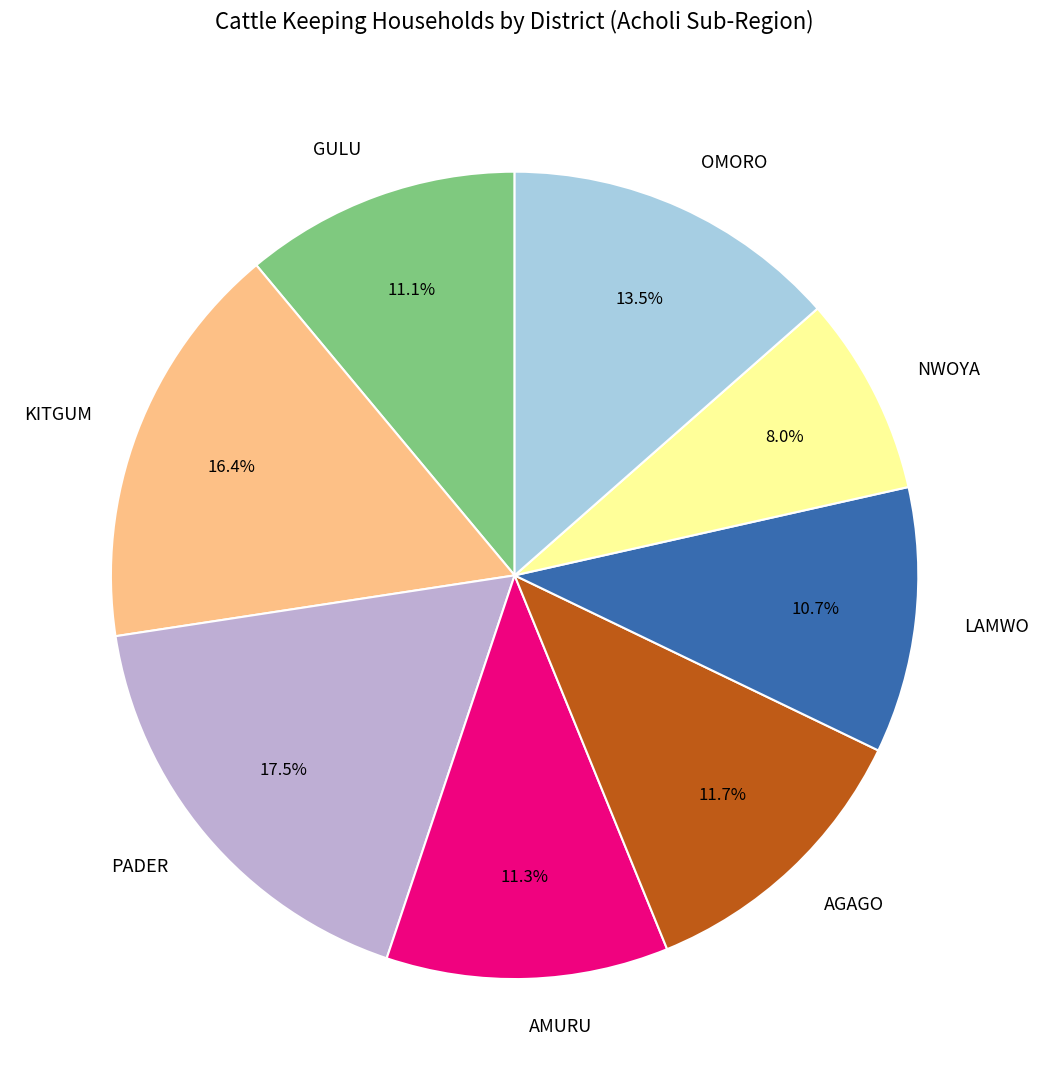

Which has a higher value, NWOYA or KITGUM?

KITGUM